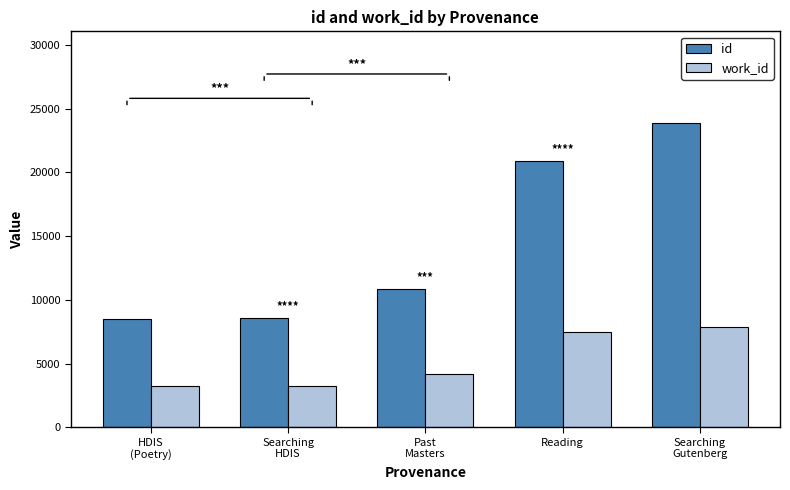

Which series has the widest spread of values?

id